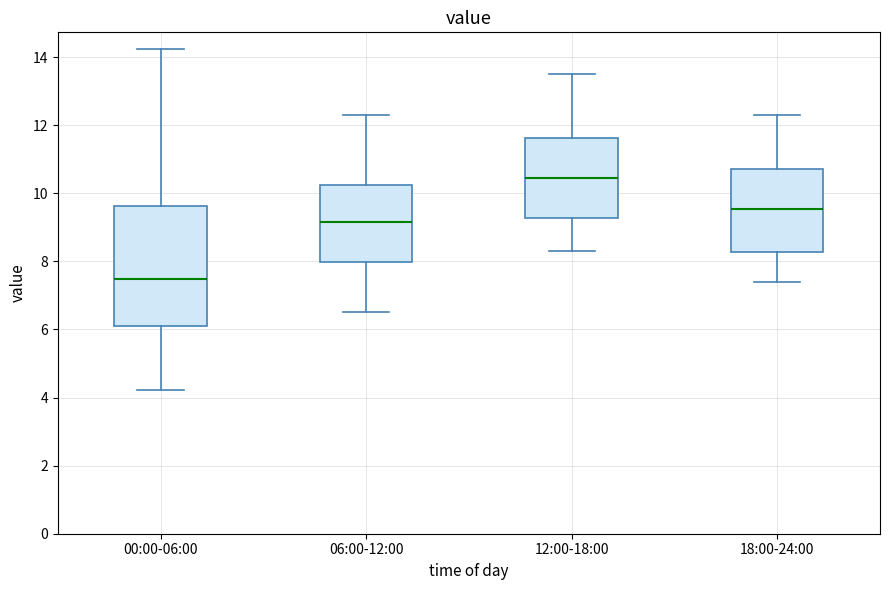

Which box's median line is the highest?

12:00-18:00